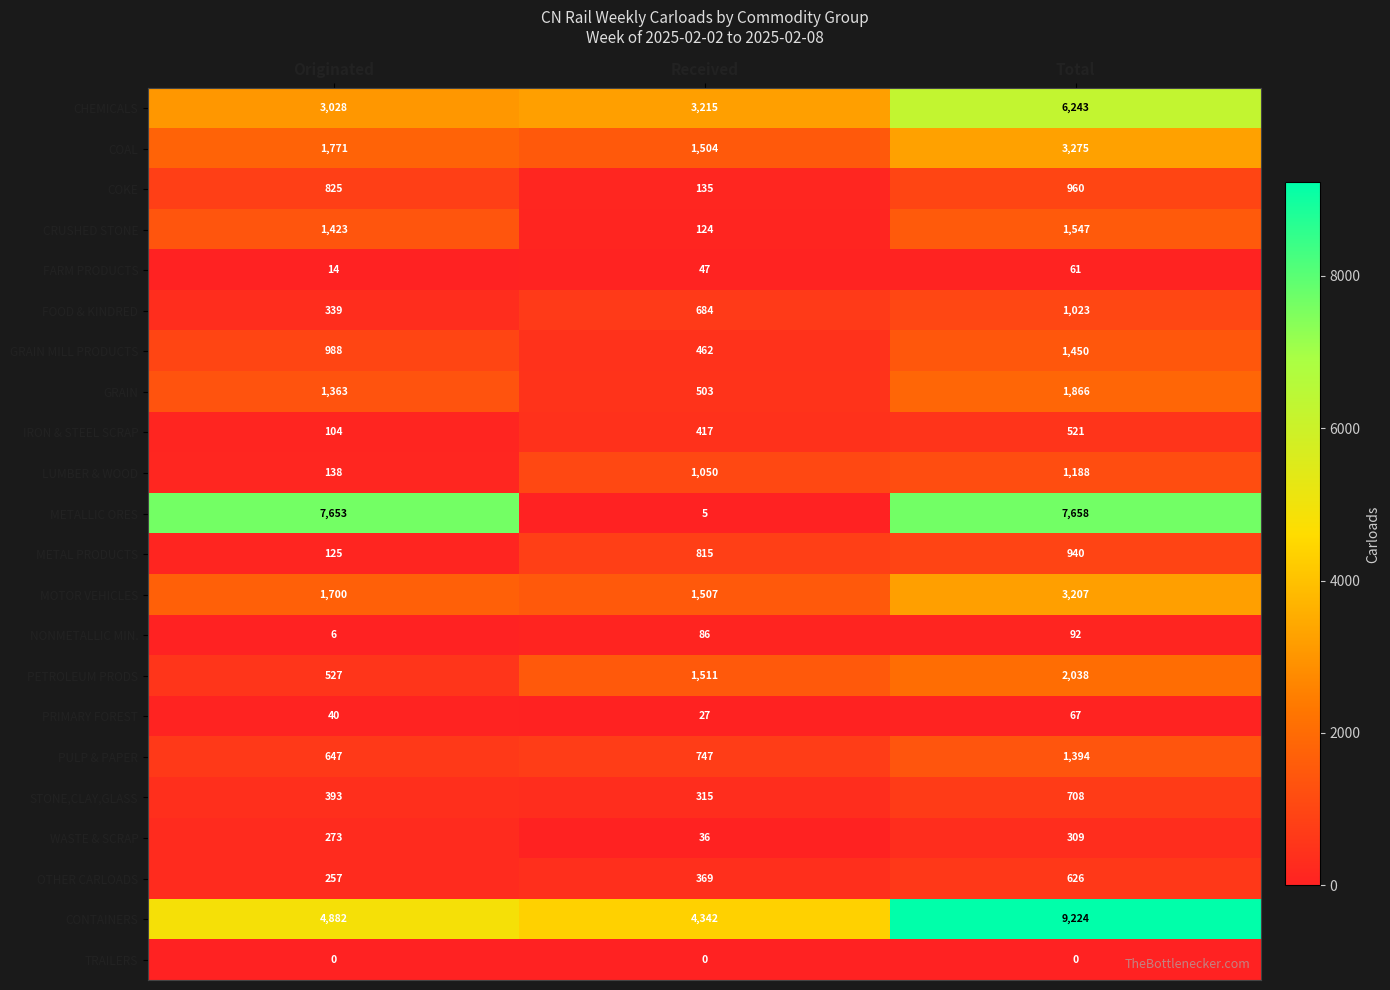

At how many categories does at least one series exceed 5307?

2